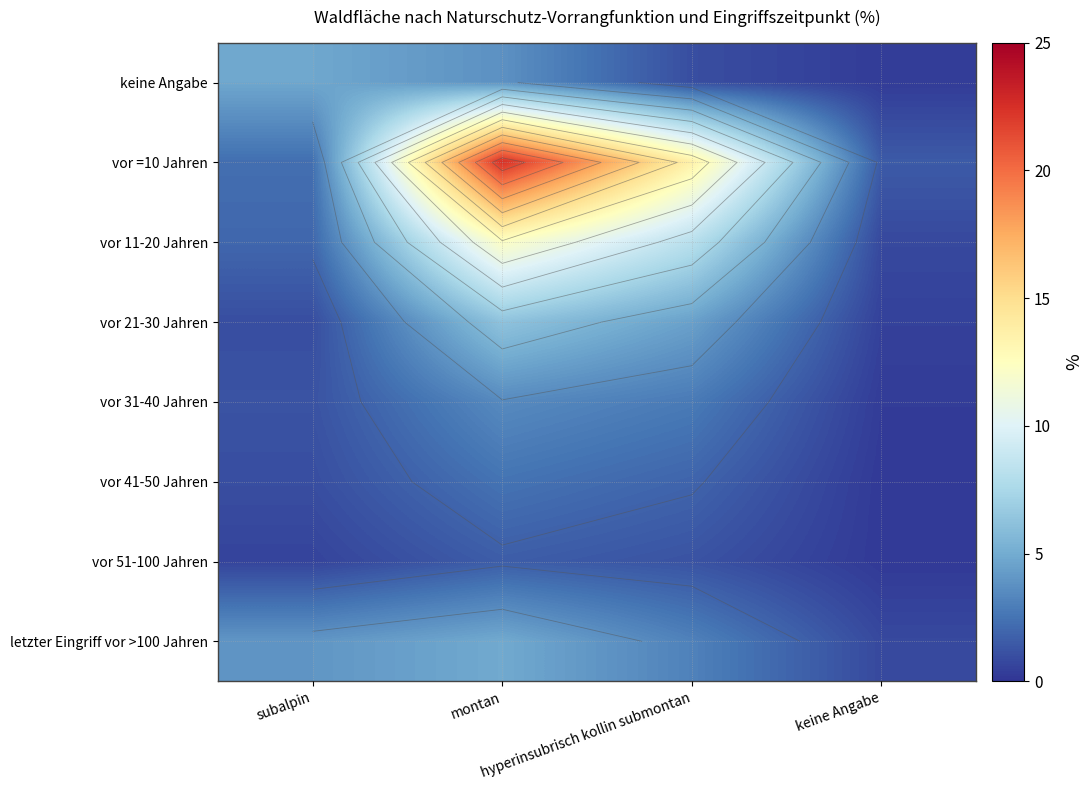

At which label does vor 11-20 Jahren first exceed 8?

montan